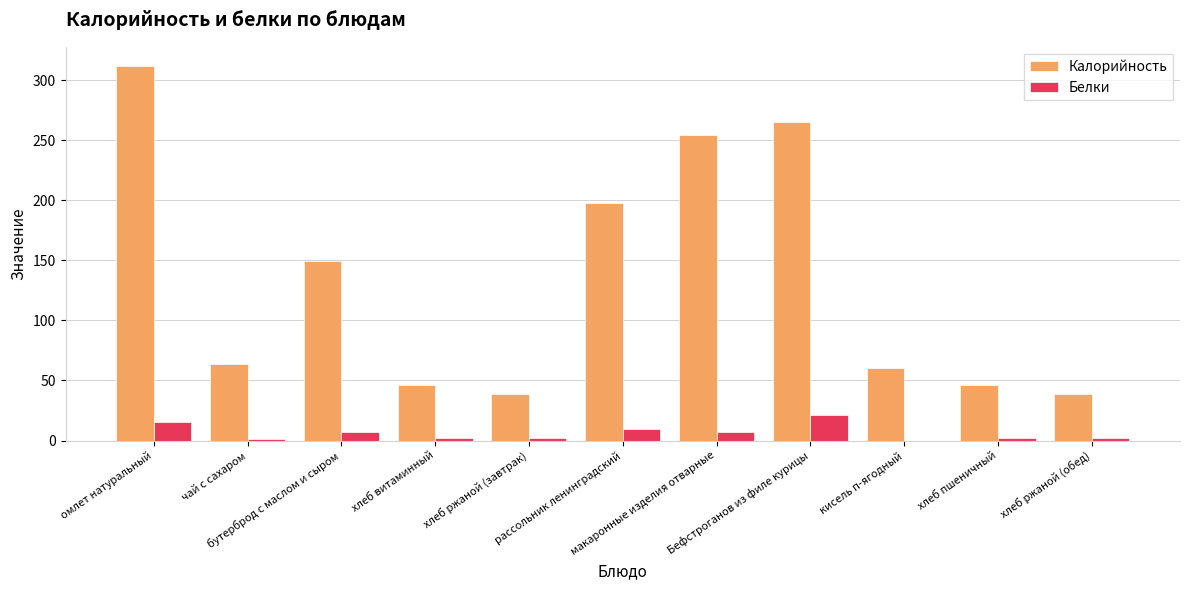

How many values in the Белки series exceed 2?

9